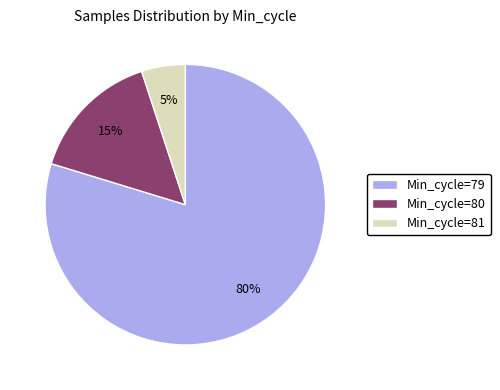

Which has a higher value, Min_cycle=81 or Min_cycle=80?

Min_cycle=80